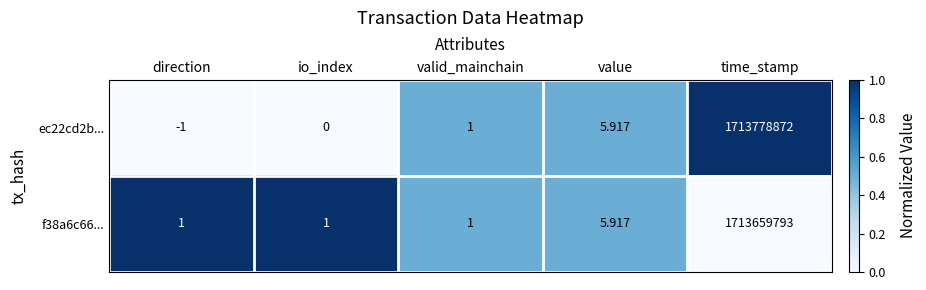

Rank the categories by ec22cd2b... value from highest to lowest.

time_stamp, value, valid_mainchain, io_index, direction